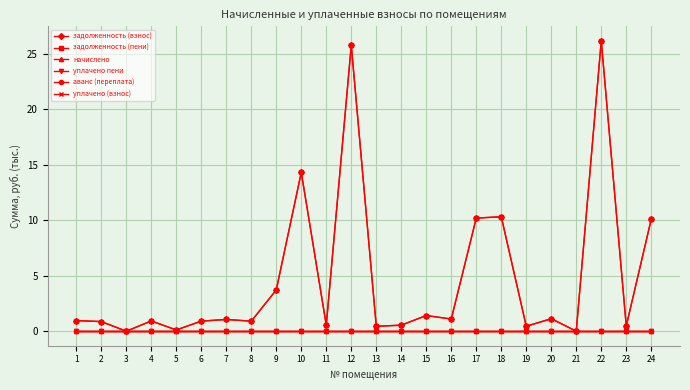

Is this an area chart (filled region under the line)?

No